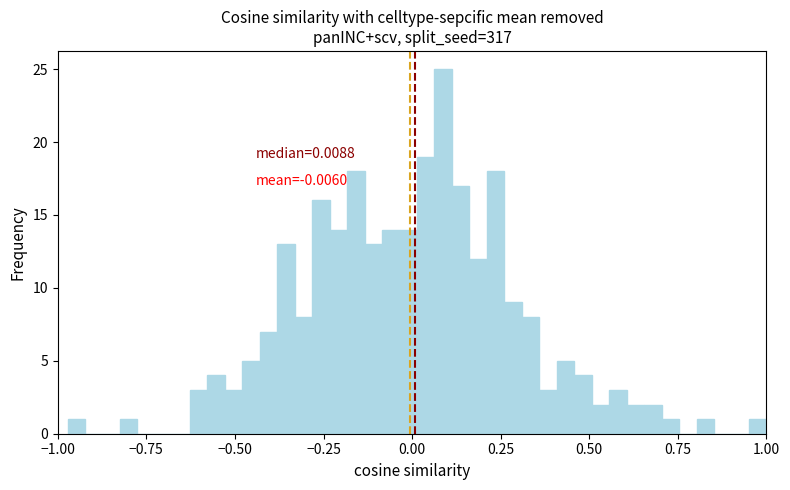

Around what value on the x-axis is the tallest bar? Give the approximate position of its centre, as read against the axis.

0.10